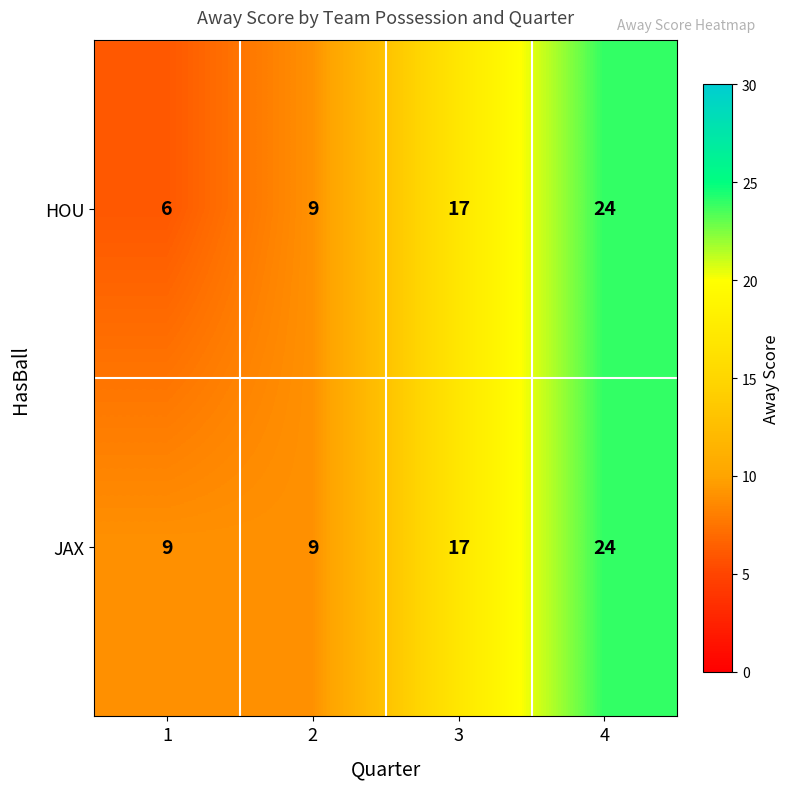

What value does the HOU series have at 4, to the nearest 5?

25